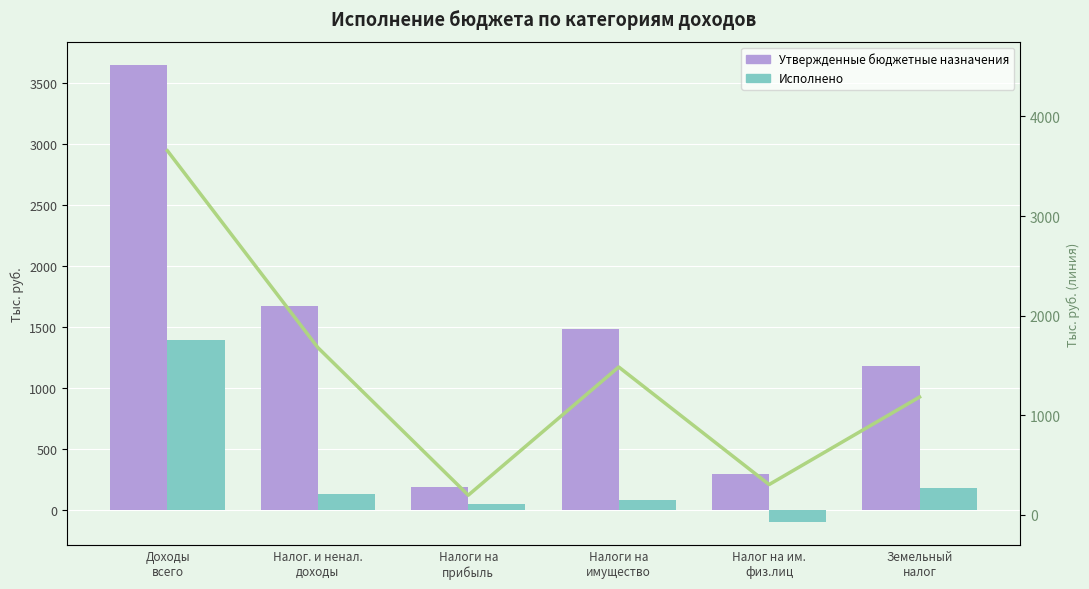

At how many categories does at least one series exceed 1017?

4